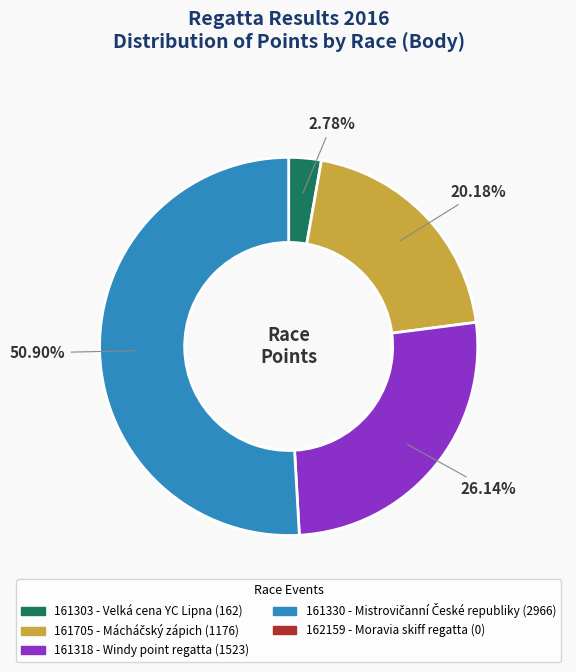

Does any single category account for the majority?

Yes